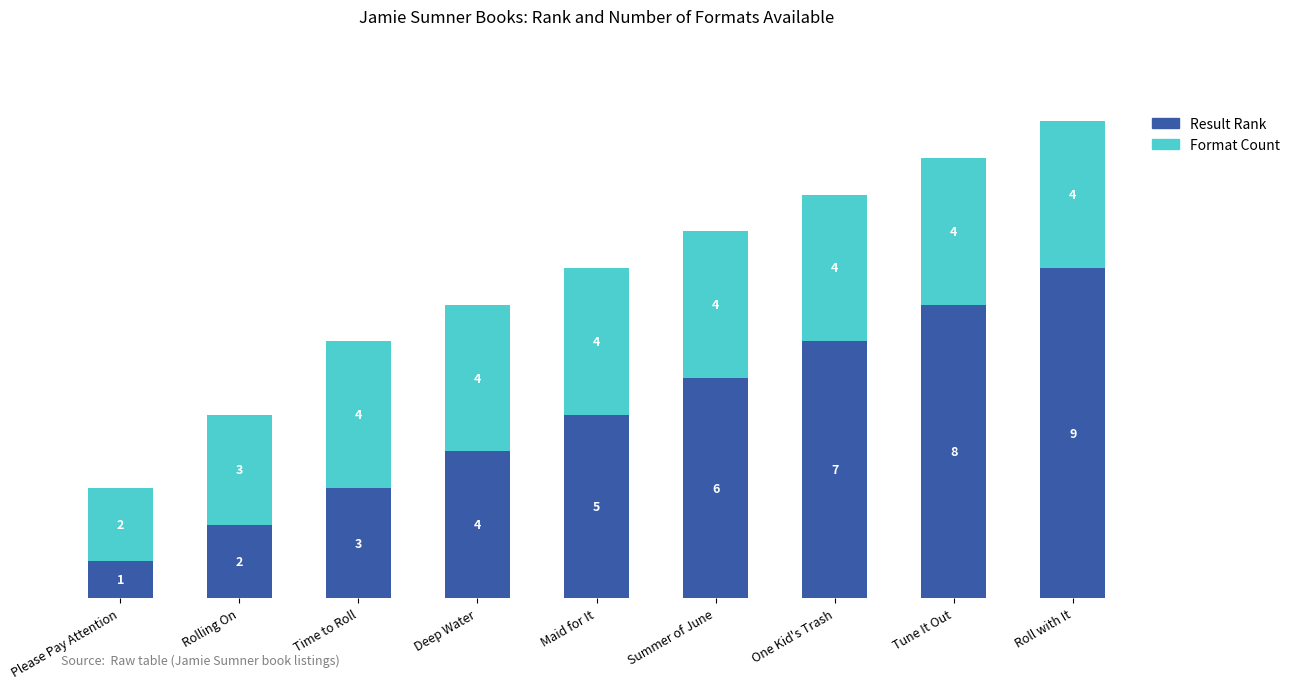

Is it true that Result Rank equals 6 at Summer of June?

True